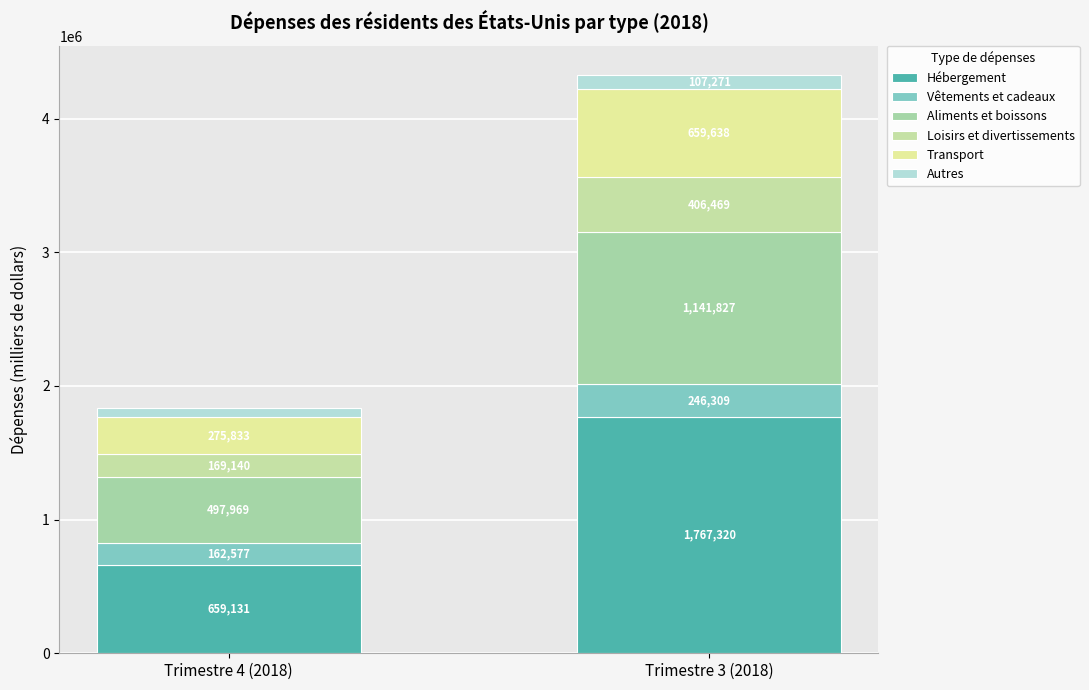

What is the label of the 2nd bar from the right?

Trimestre 4 (2018)